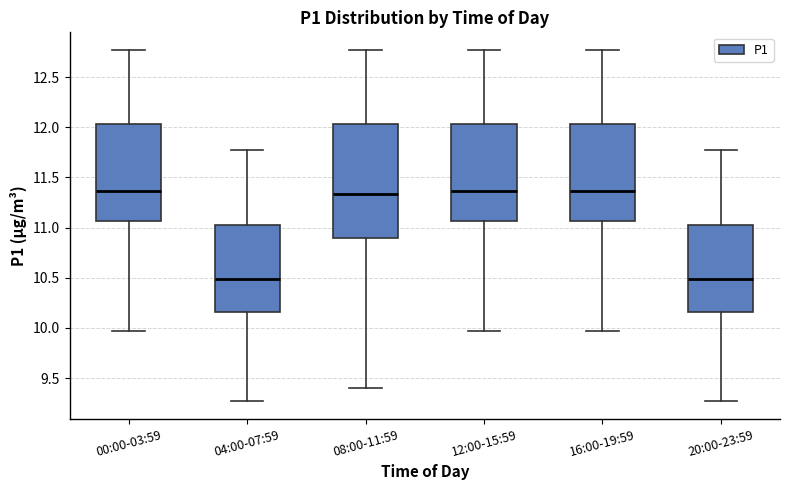

Reading left to right, transcribe this box plot: for each box, give where its median line is, the range the box spans, and where its two whiskers end, as read against the y-axis. The values are not printed on the chart, so give them approximately, as read against the axis.

00:00-03:59: median 11.35, box 11.05 to 12.05, whiskers 9.95 to 12.75
04:00-07:59: median 10.50, box 10.15 to 11.05, whiskers 9.25 to 11.75
08:00-11:59: median 11.35, box 10.90 to 12.05, whiskers 9.40 to 12.75
12:00-15:59: median 11.35, box 11.05 to 12.05, whiskers 9.95 to 12.75
16:00-19:59: median 11.35, box 11.05 to 12.05, whiskers 9.95 to 12.75
20:00-23:59: median 10.50, box 10.15 to 11.05, whiskers 9.25 to 11.75